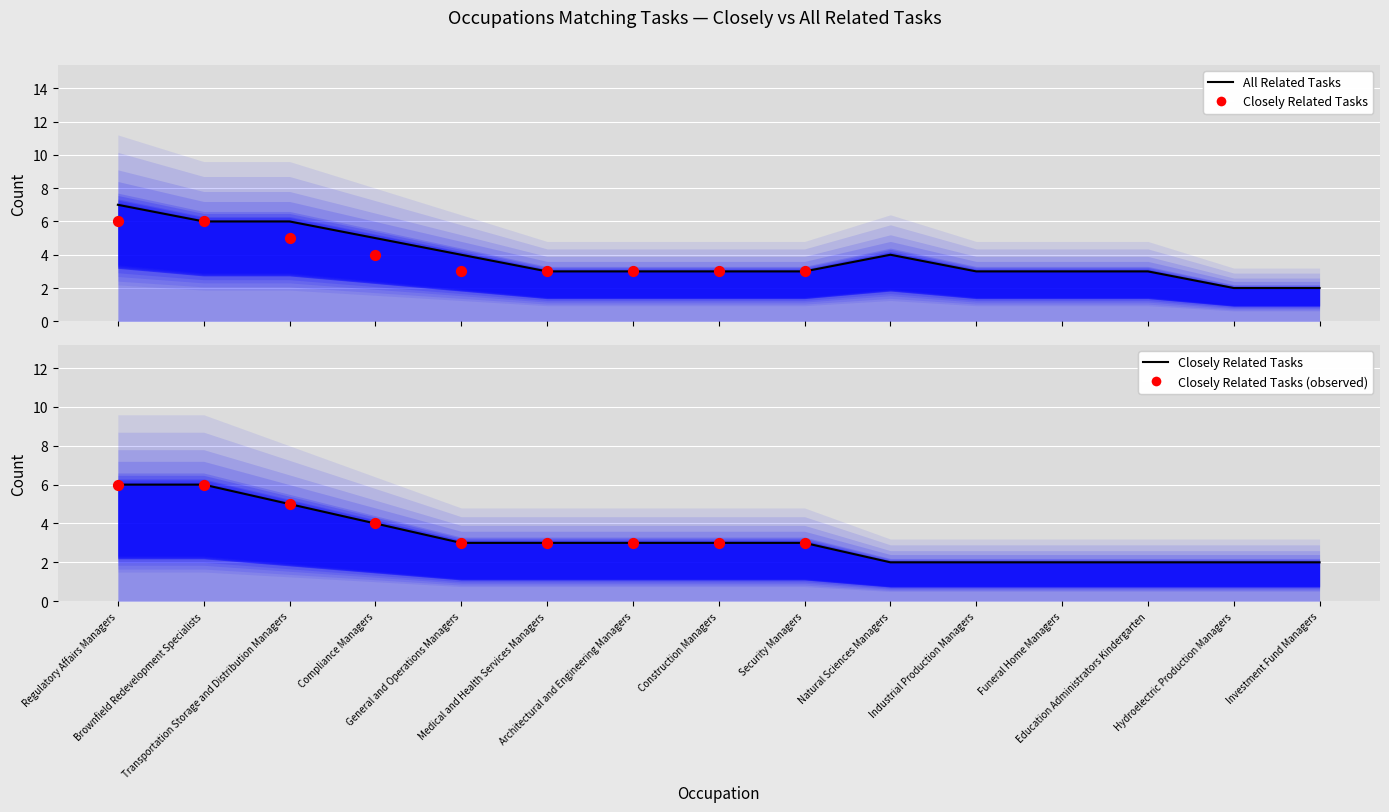

Is the value of Closely Related Tasks at Security Managers greater than the value of All Related Tasks at Transportation Storage and Distribution Managers?

No